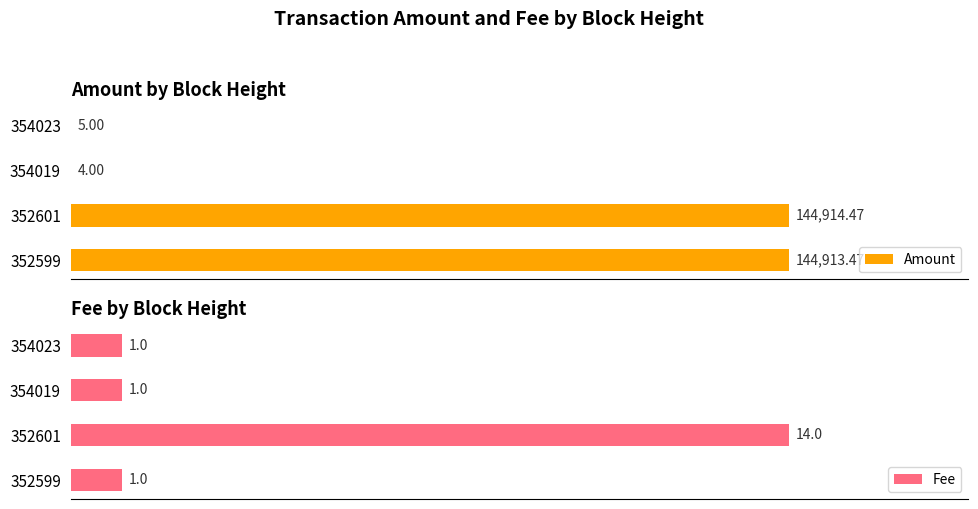

Are the bars grouped side by side (vs. stacked)?

Yes